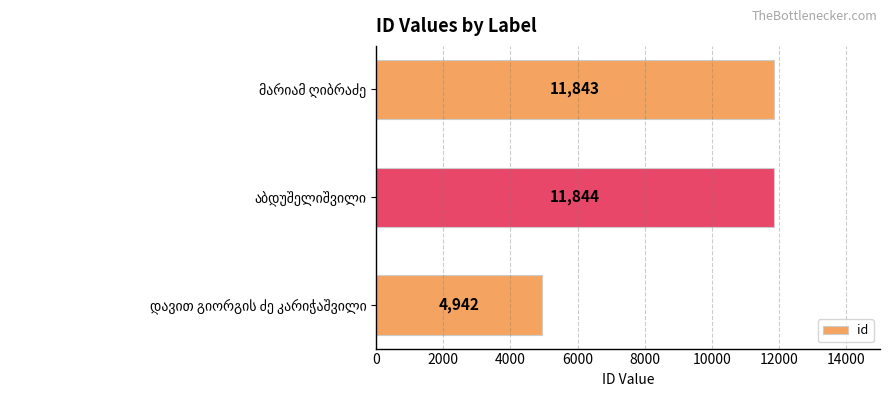

What is the greatest value displayed?

11844